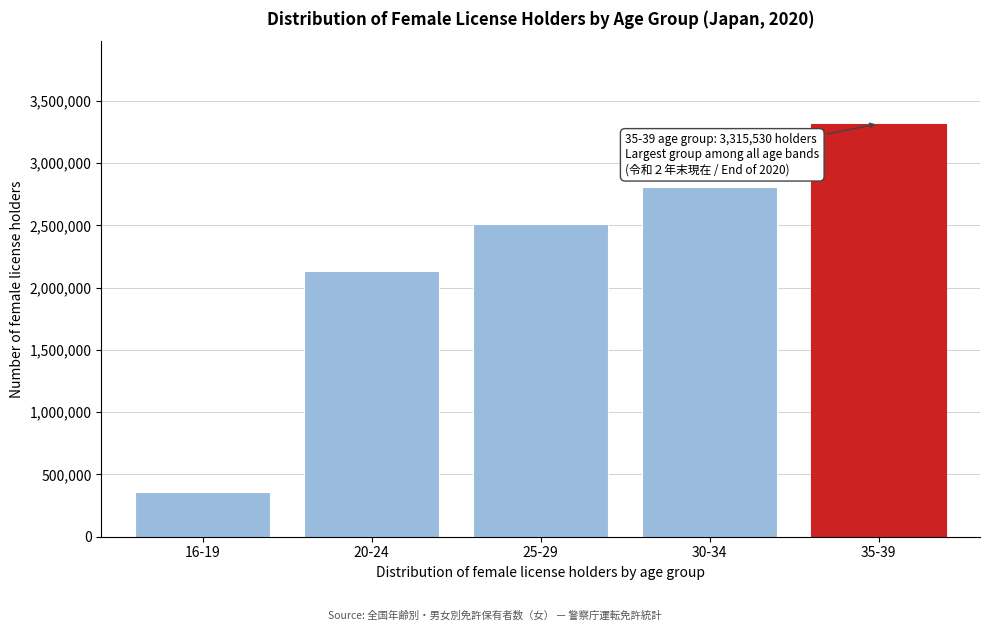

Reading right to left, what are all the values shown in this chart?

35-39=3315530	30-34=2810572	25-29=2510651	20-24=2134820	16-19=358594